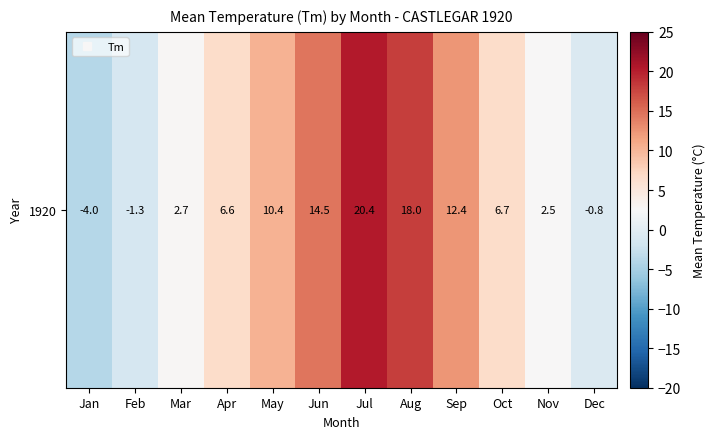

List the labels in order of value, smallest first.

Jan, Feb, Dec, Nov, Mar, Apr, Oct, May, Sep, Jun, Aug, Jul